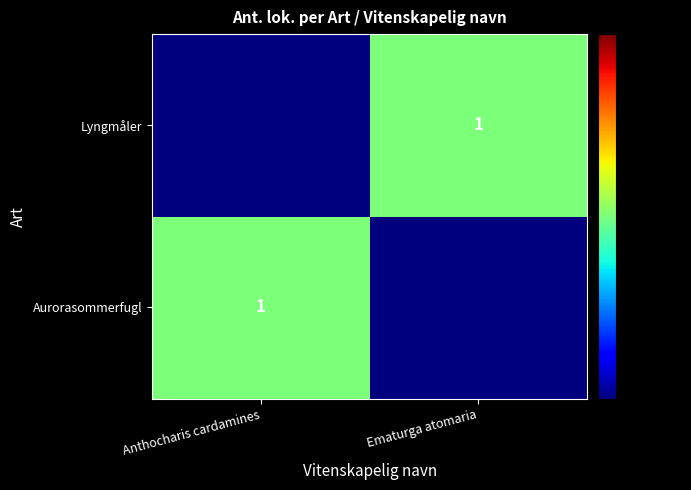

The Lyngmåler series shows 1.7 at Ematurga atomaria. True or false?

False